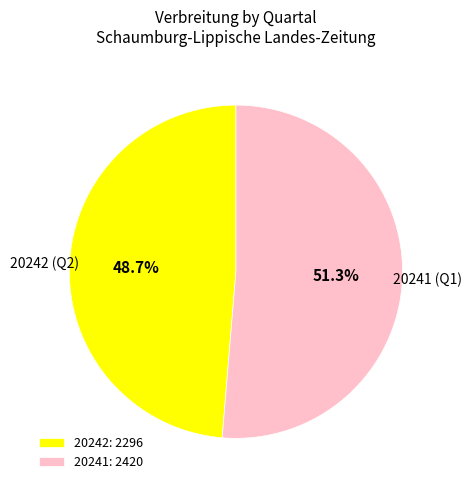

Rank the categories by value from lowest to highest.

20242, 20241